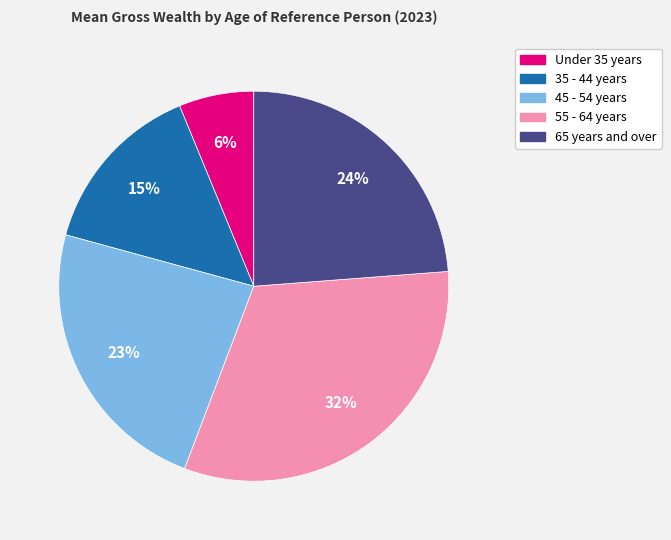

What percentage is the 35 - 44 years slice, to the nearest percent?

15%